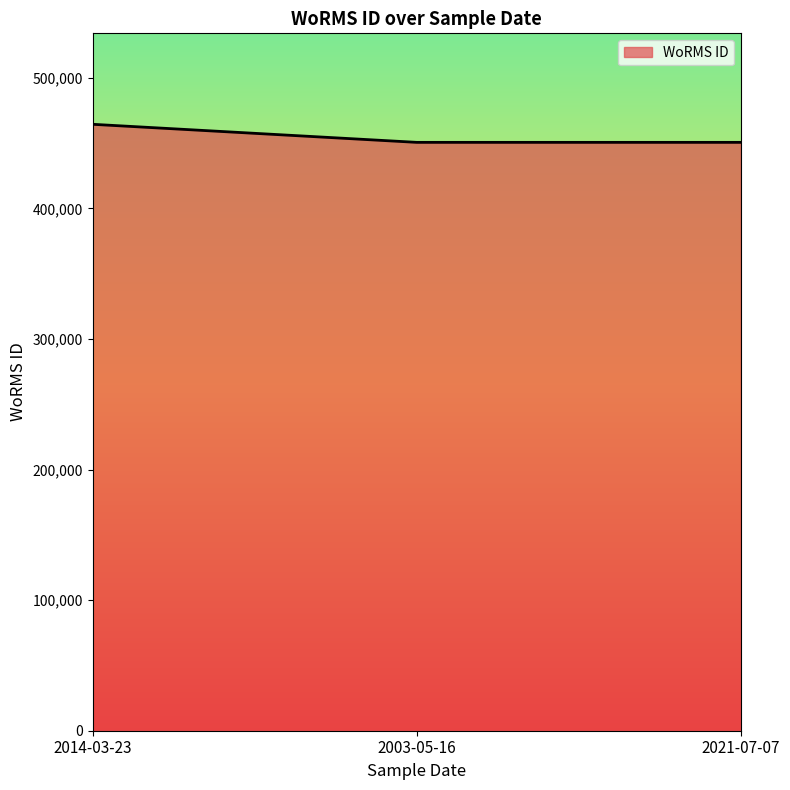

Approximately how many times larger is the value at 2014-03-23 compared to 2021-07-07?

1.0